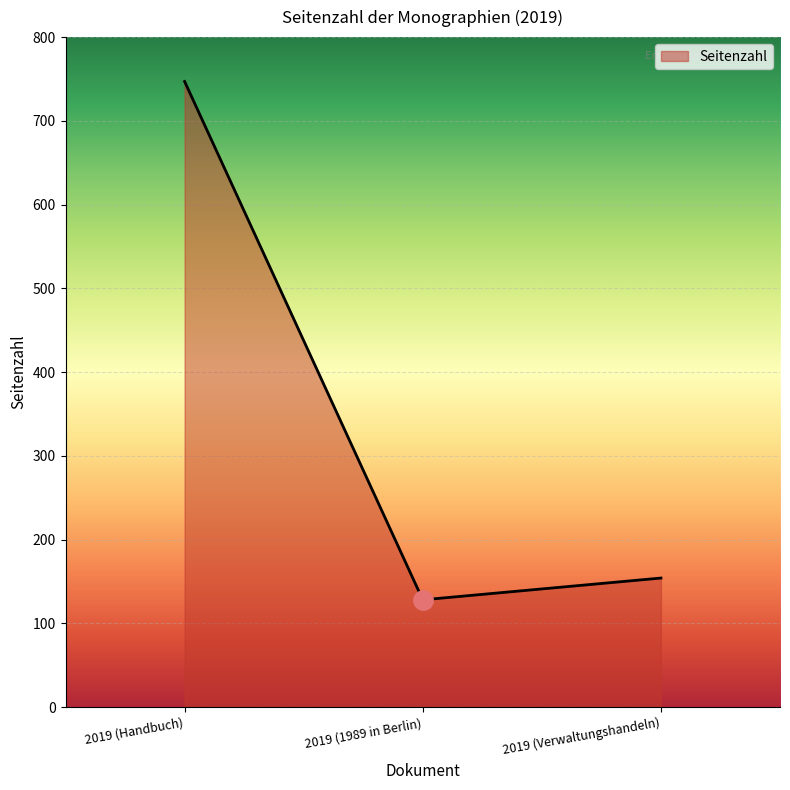

True or false: the data shows 128 at 2019 (1989 in Berlin).

True